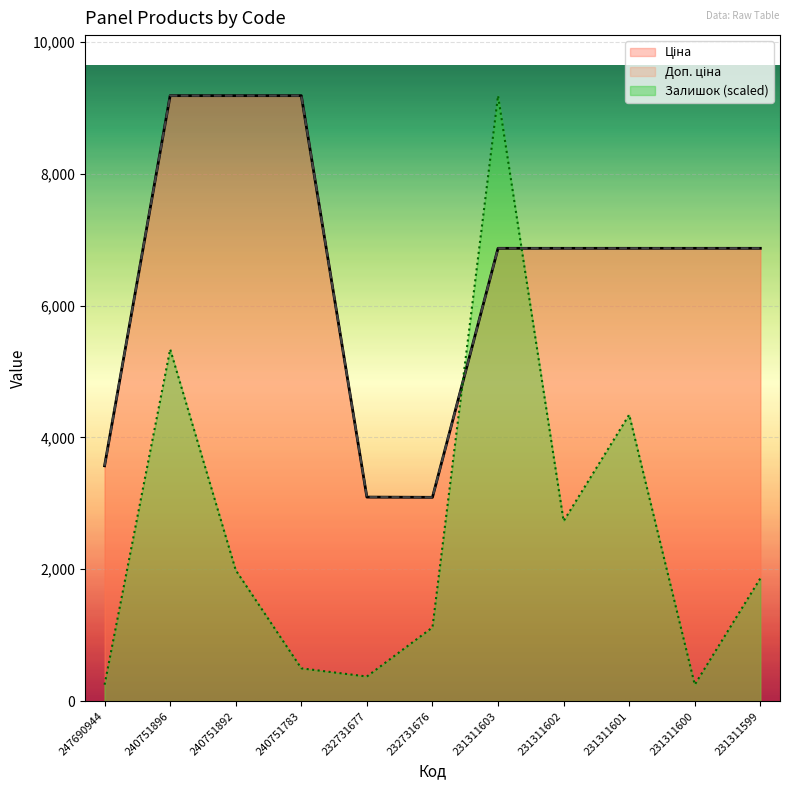

Where does the Доп. ціна series first go above 6869?

240751896